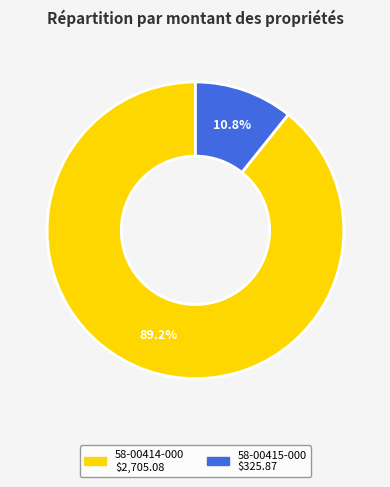

Is it true that 58-00414-000 is 83% of the pie?

False